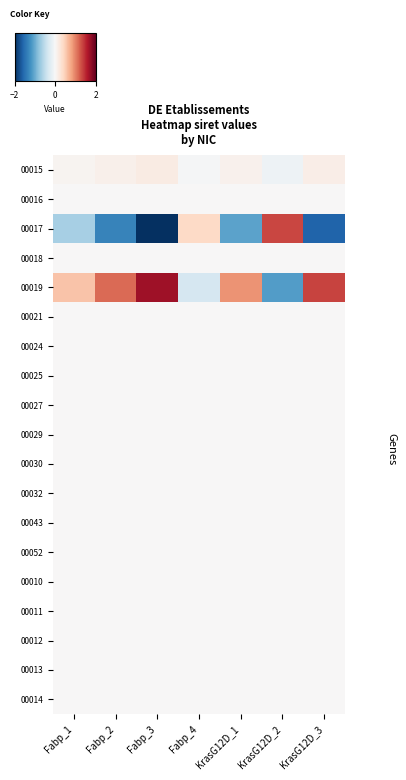

Which series has the widest spread of values?

00017